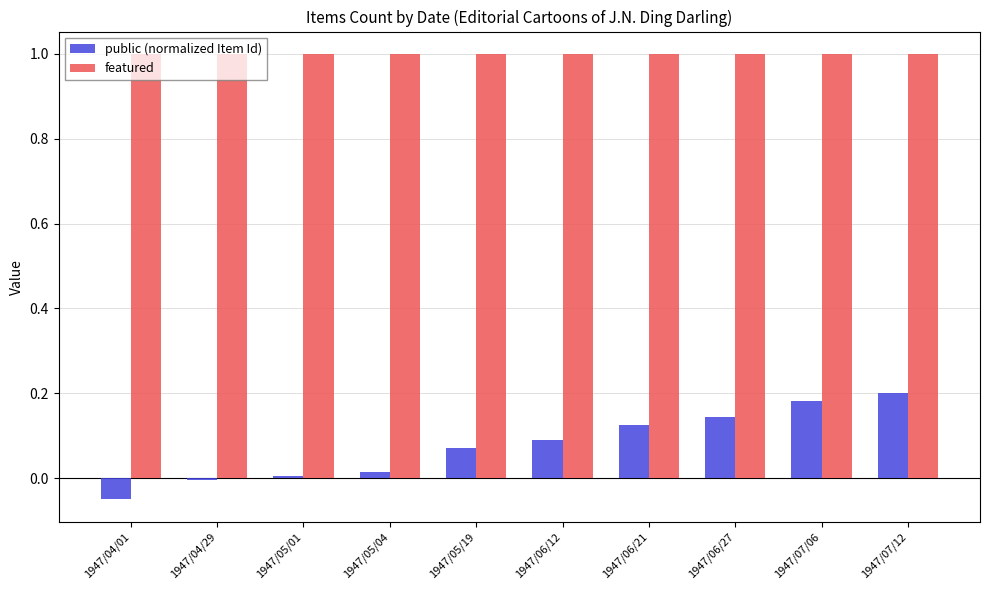

What position from the left is 1947/05/19?

5